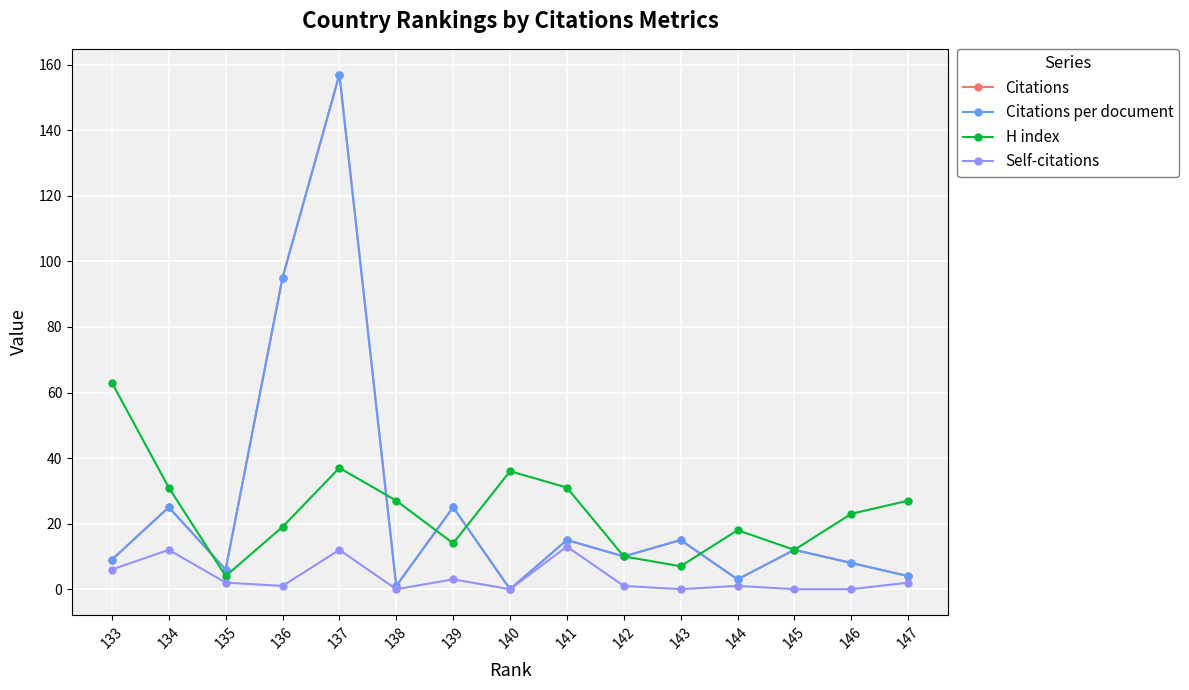

Between which two adjacent categories do H index and Citations first intersect?

144 and 143